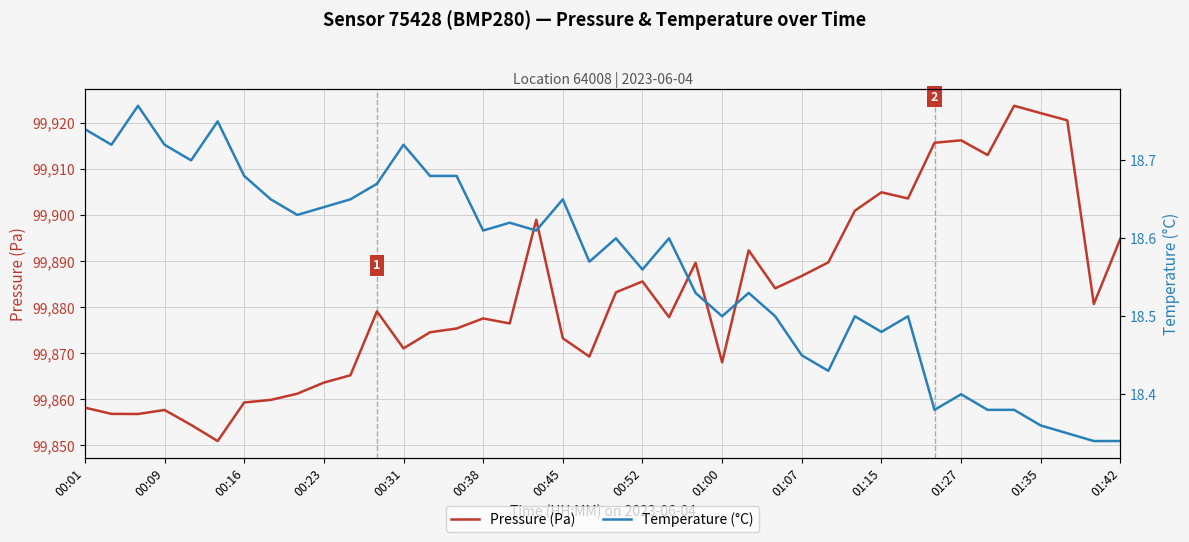

Is it true that Pressure (Pa) equals 170366.0 at 23?

False